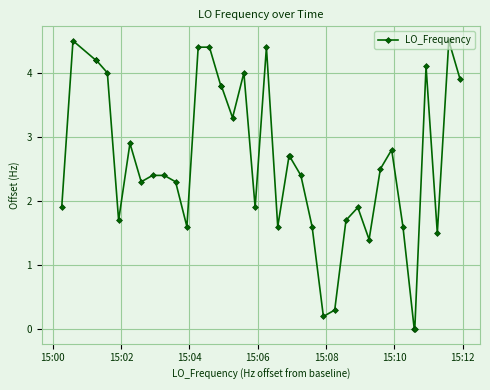

What is the difference between the maximum and second lowest values?

4.5